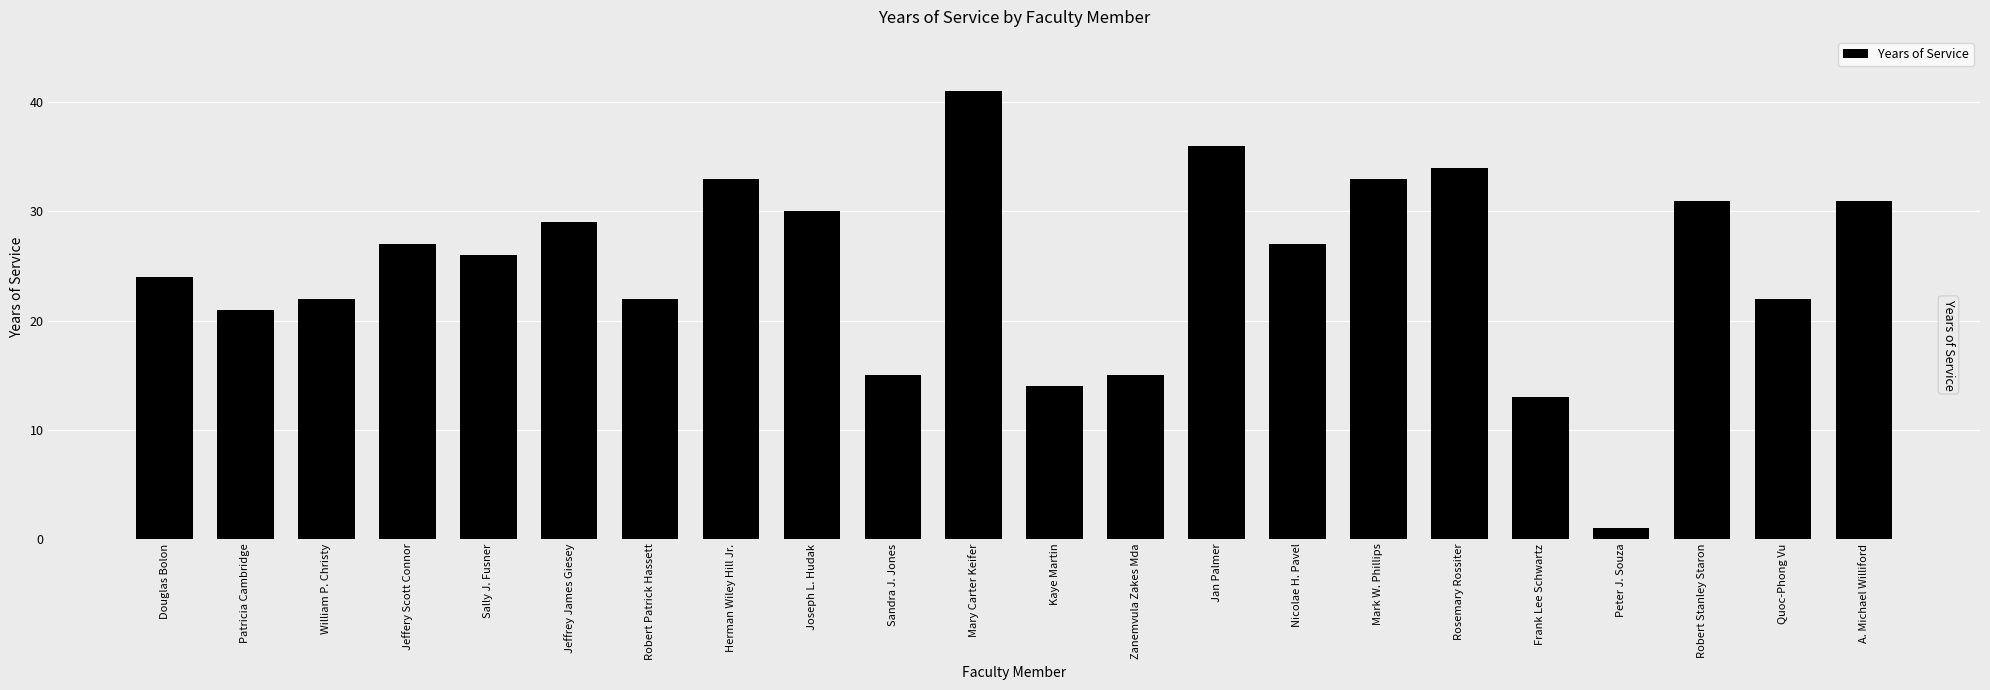

The chart shows a value of 26 at Sally J. Fusner. True or false?

True